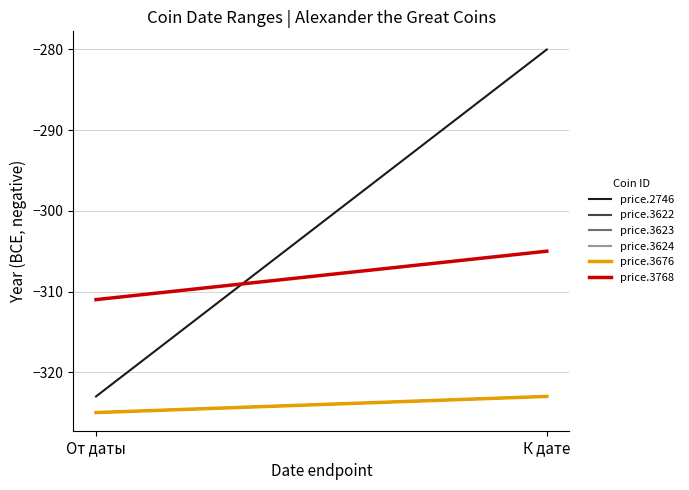

What is the difference between the highest and lowest values at От даты?

14